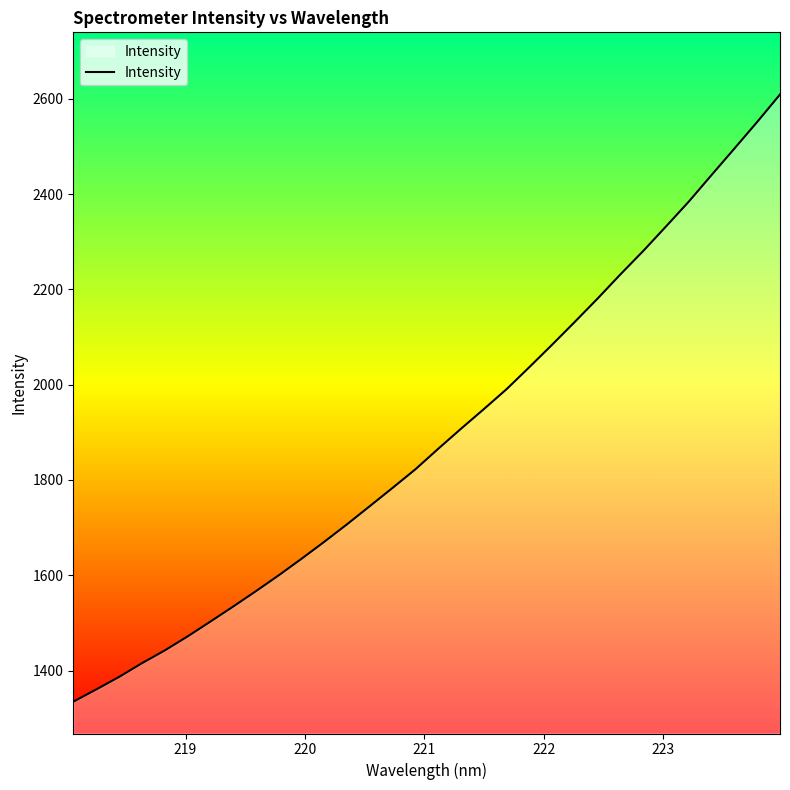

What is the maximum value shown in the chart?

2608.9